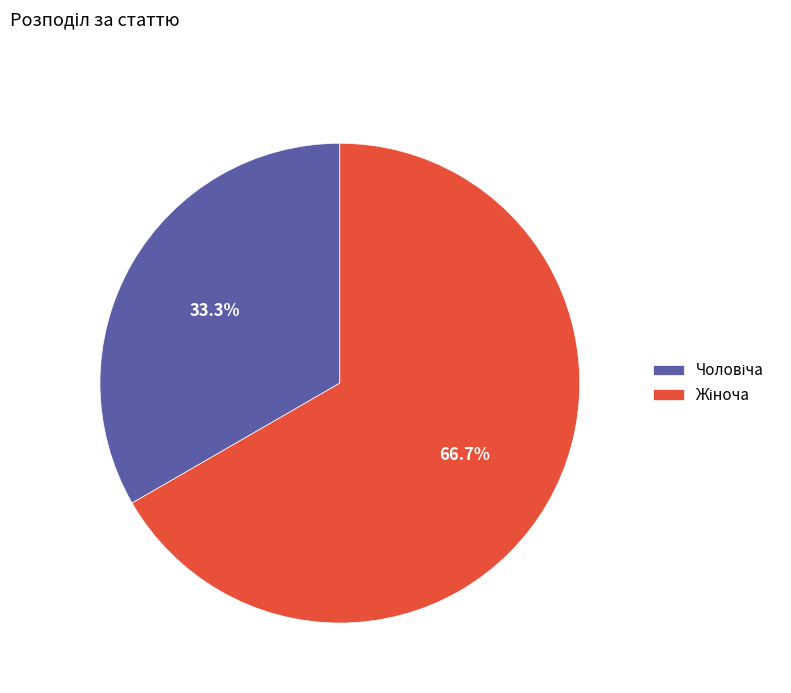

Is there a majority slice in this chart?

Yes